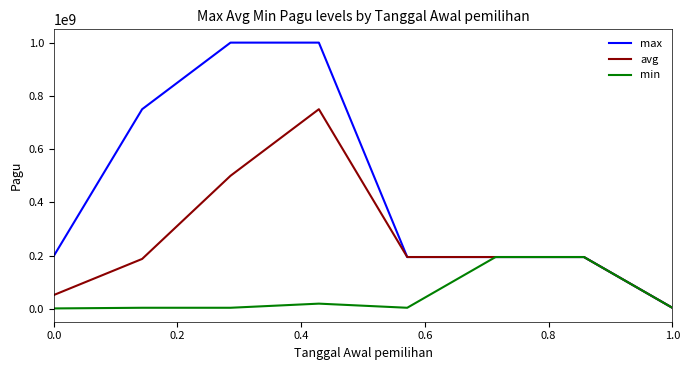

Which series has the widest spread of values?

max